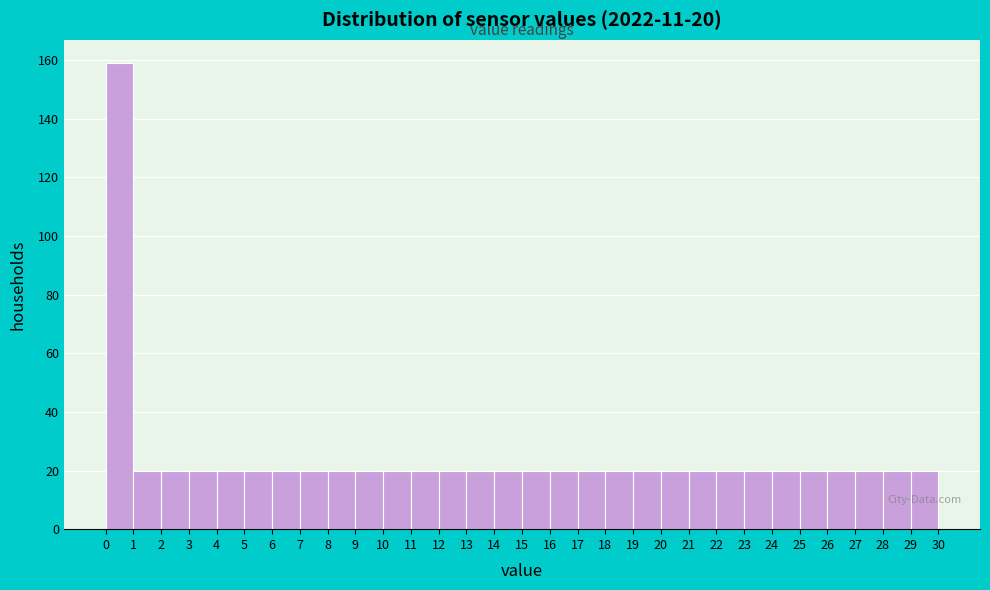

Which range on the x-axis has the tallest bar?

0 to 1